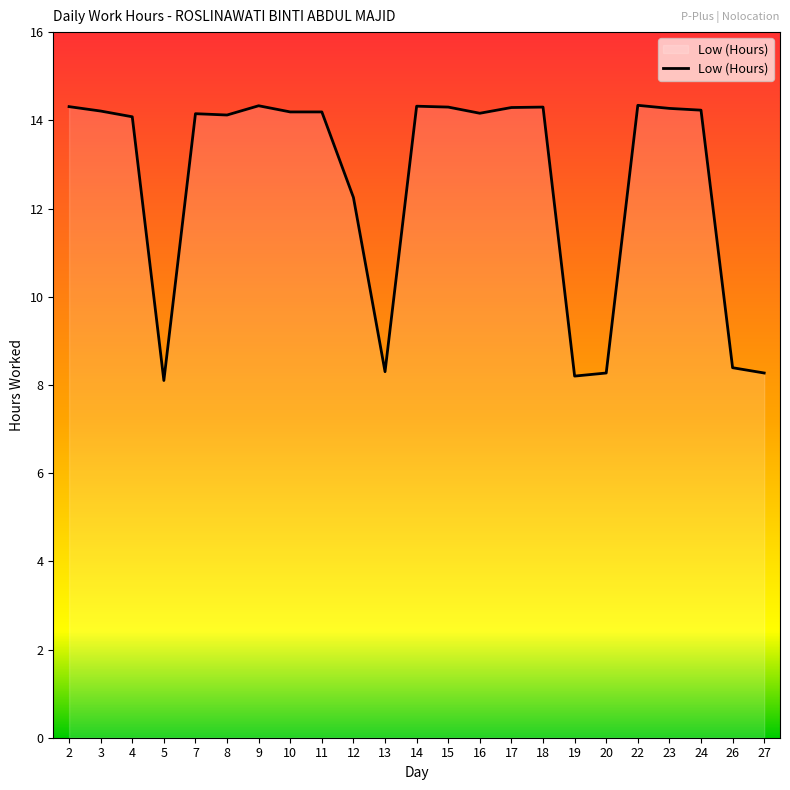

Between 7 and 14, which is larger?

14